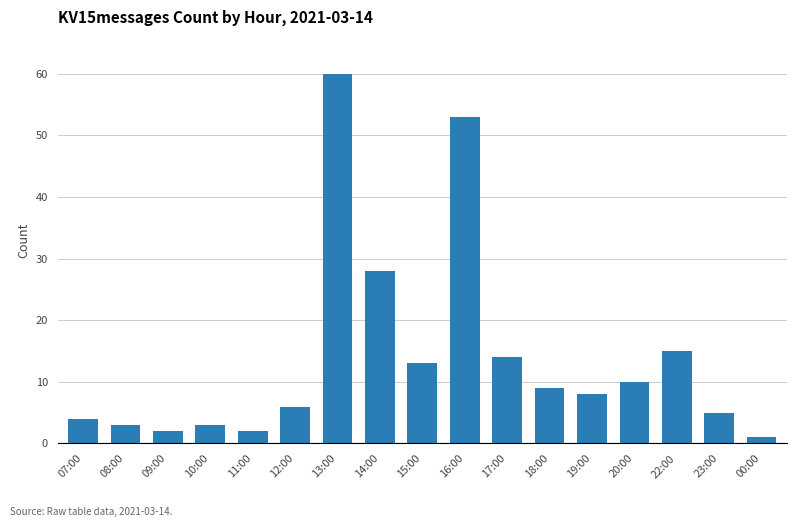

Which category has the lowest value across all series?

00:00